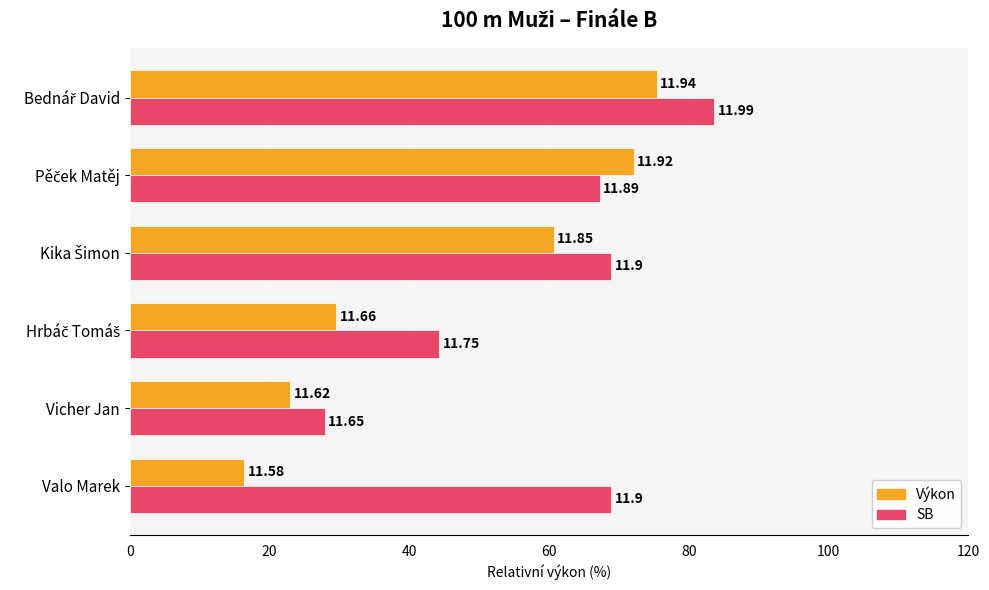

What are all the series names shown in the legend?

Výkon, SB